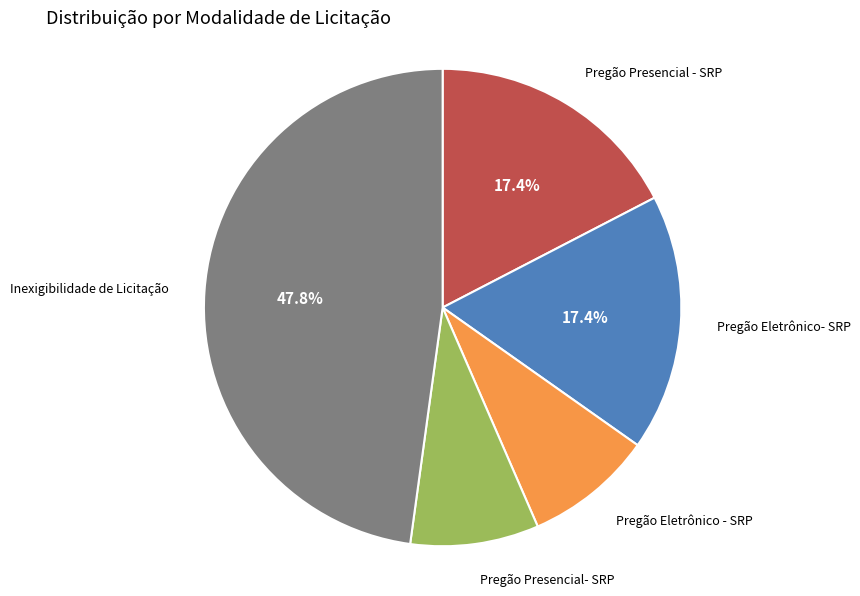

What is the ratio of the value at Pregão Eletrônico- SRP to the value at Pregão Presencial- SRP?

2.0